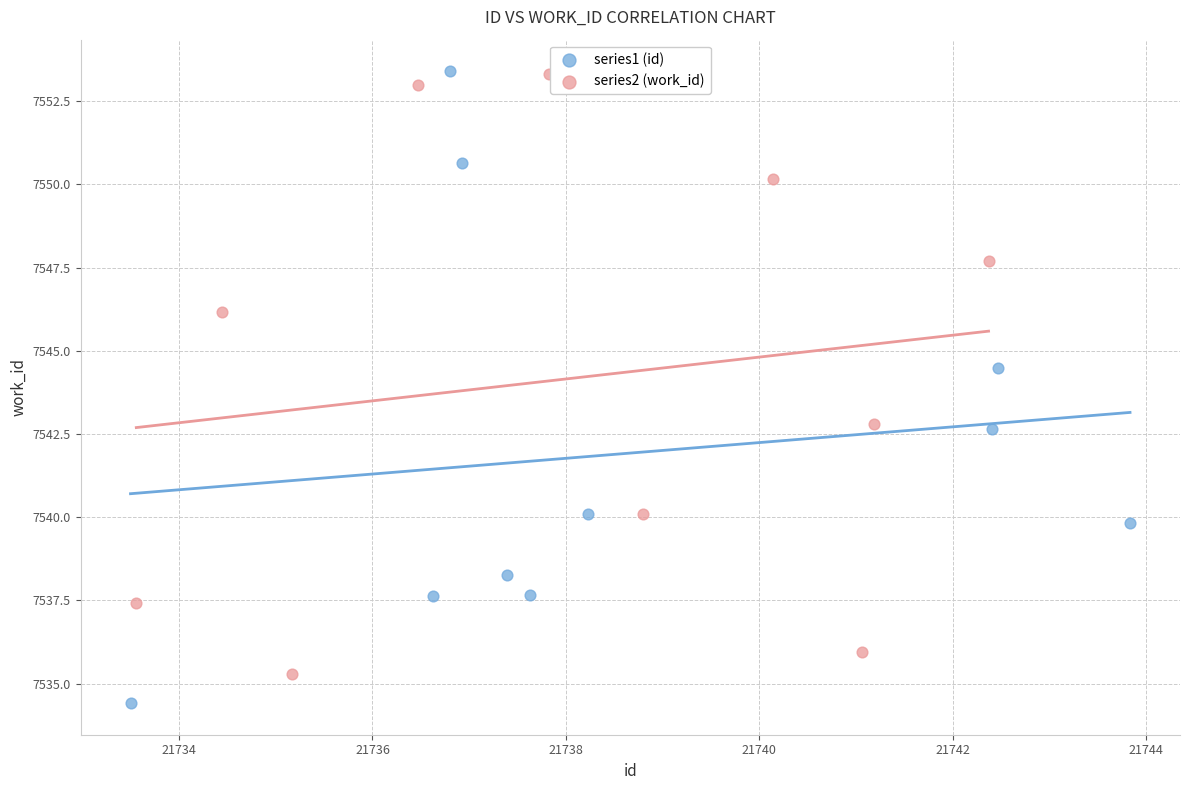

Which series reaches the minimum Y coordinate?

series1 (id)